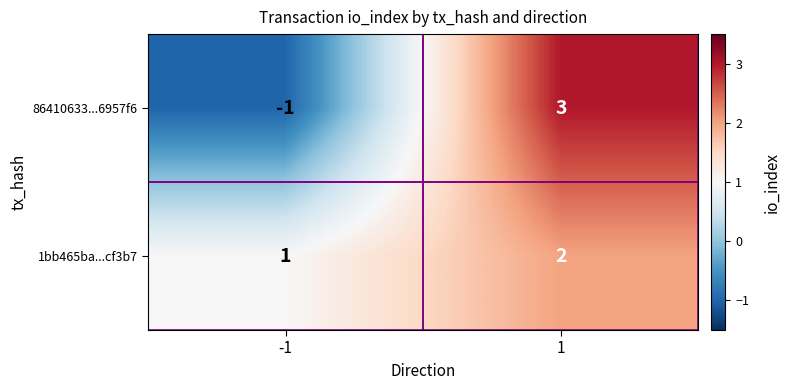

At which category is the sum across all series the highest?

1